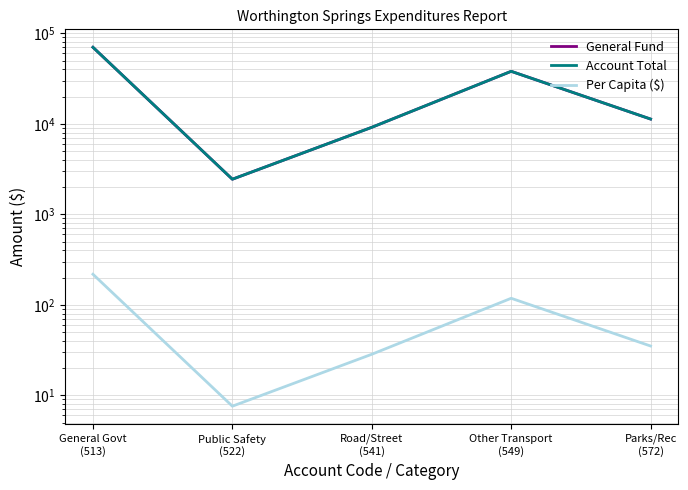

At which category does the chart reach its minimum across all series?

Public Safety
(522)